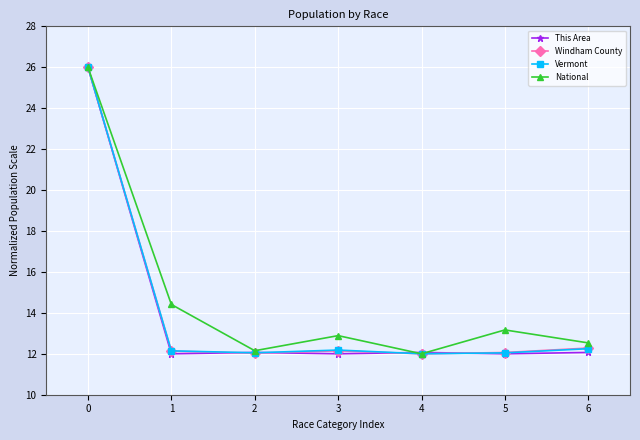

How many lines are shown in the chart?

4